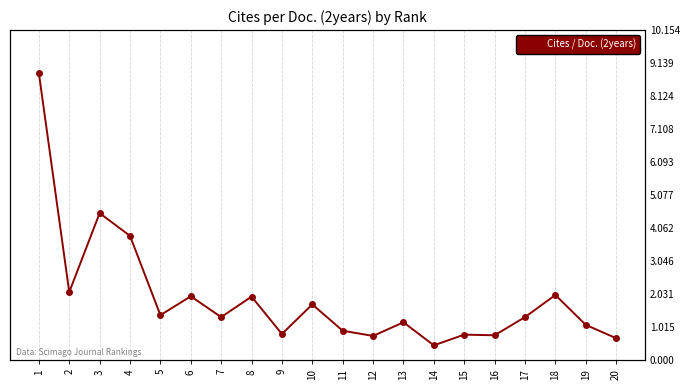

What is the difference between the maximum and minimum values?

8.4